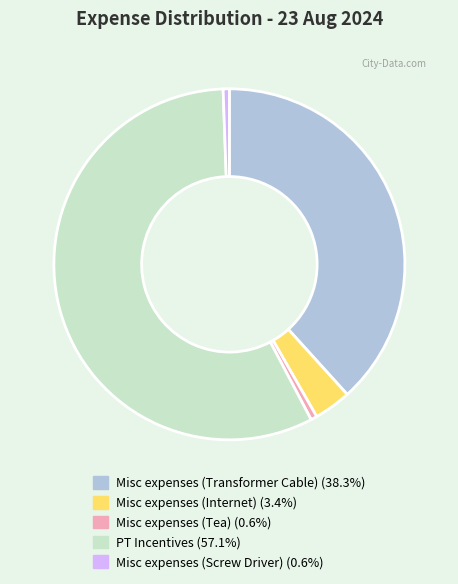

Which has a higher value, Misc expenses (Transformer Cable) or Misc expenses (Screw Driver)?

Misc expenses (Transformer Cable)